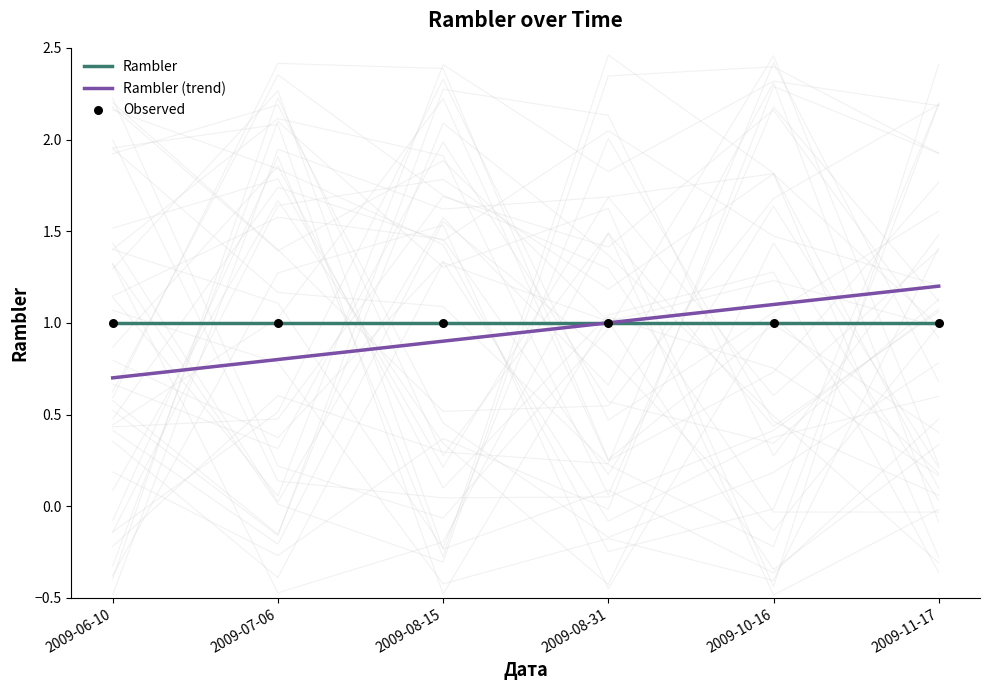

At which category is the sum across all series the highest?

2009-11-17